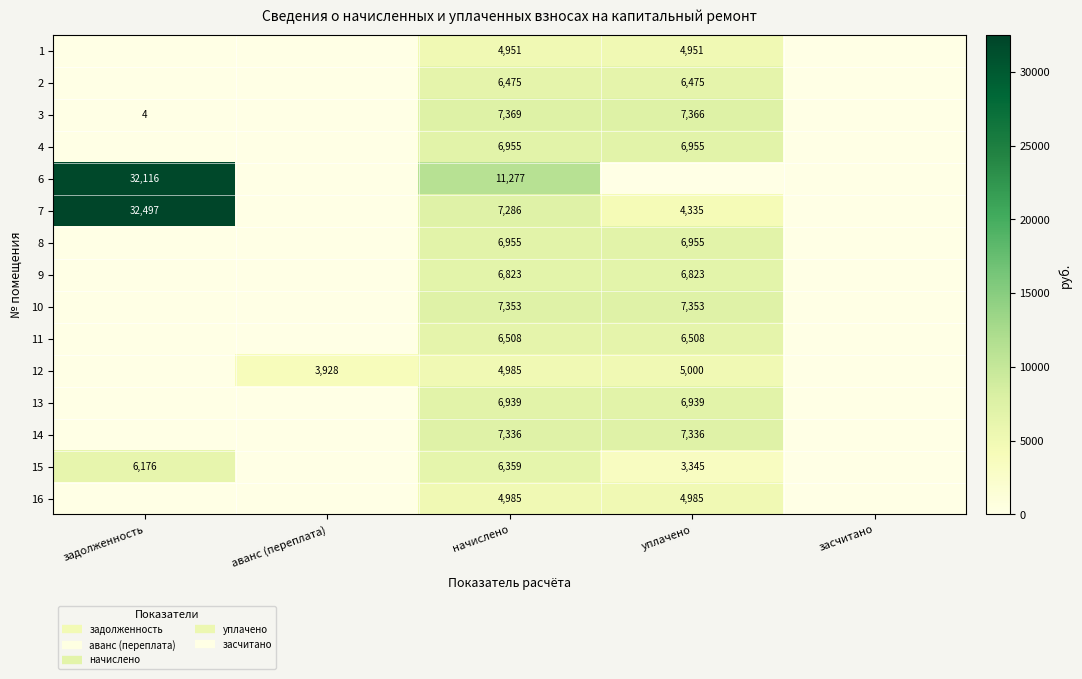

At which category is the sum across all series the highest?

начислено